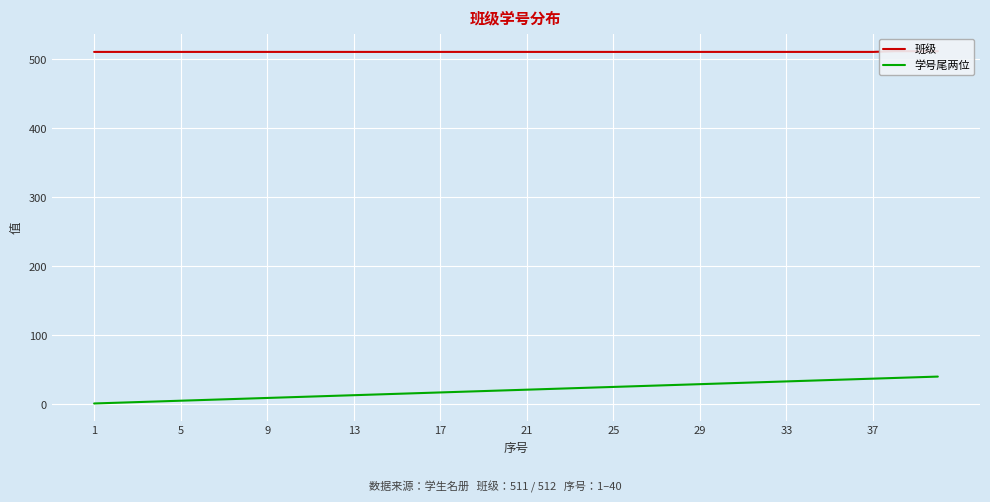

Is this an area chart (filled region under the line)?

No